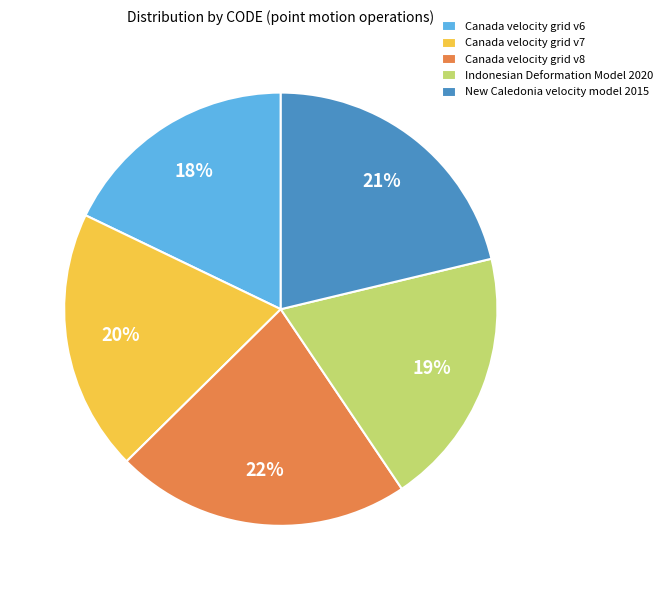

Is it true that Canada velocity grid v7 is 20% of the pie?

True